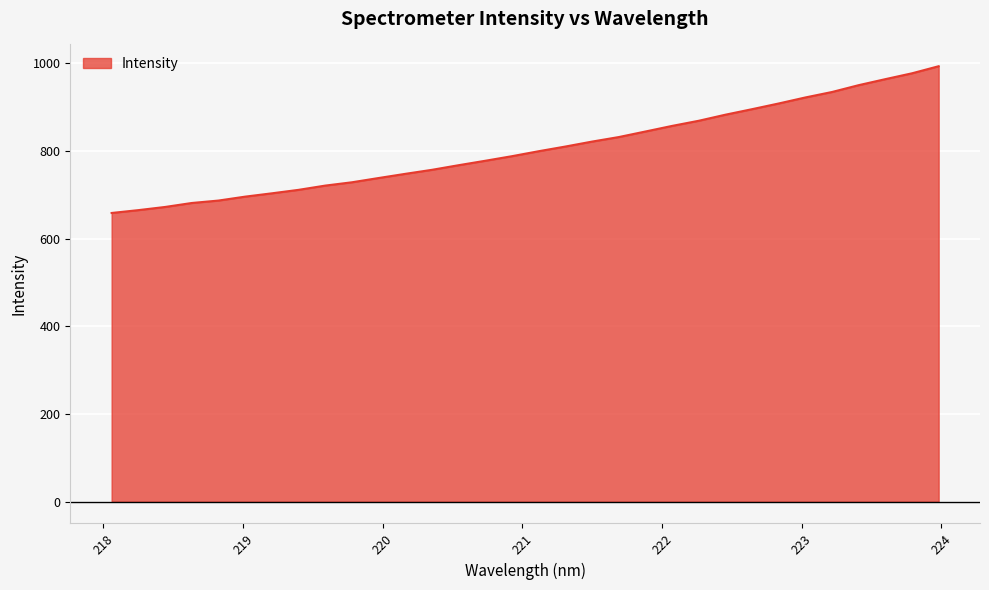

What is the smallest value displayed?

658.4